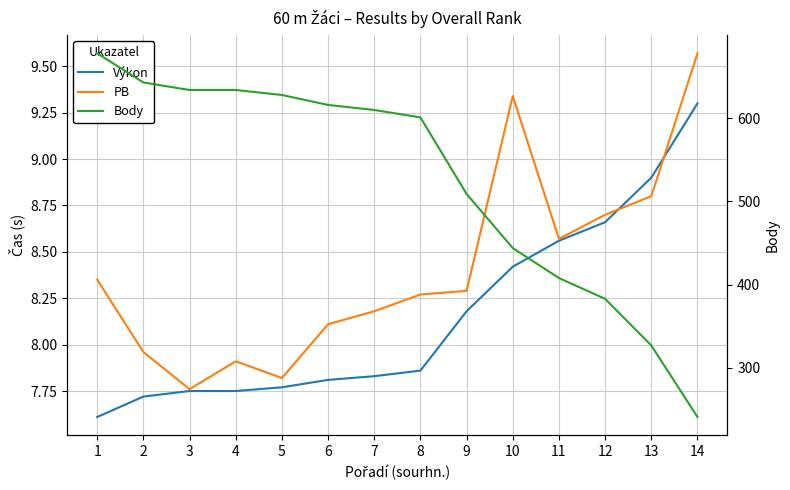

True or false: Výkon and Body intersect in this chart.

False